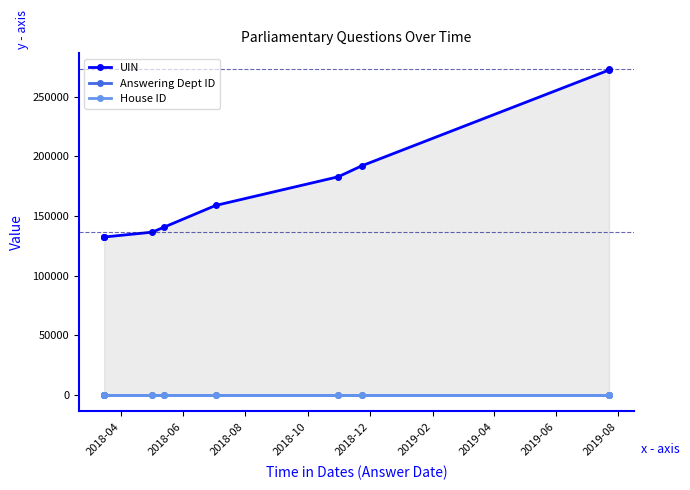

What are all the series names shown in the legend?

UIN, Answering Dept ID, House ID